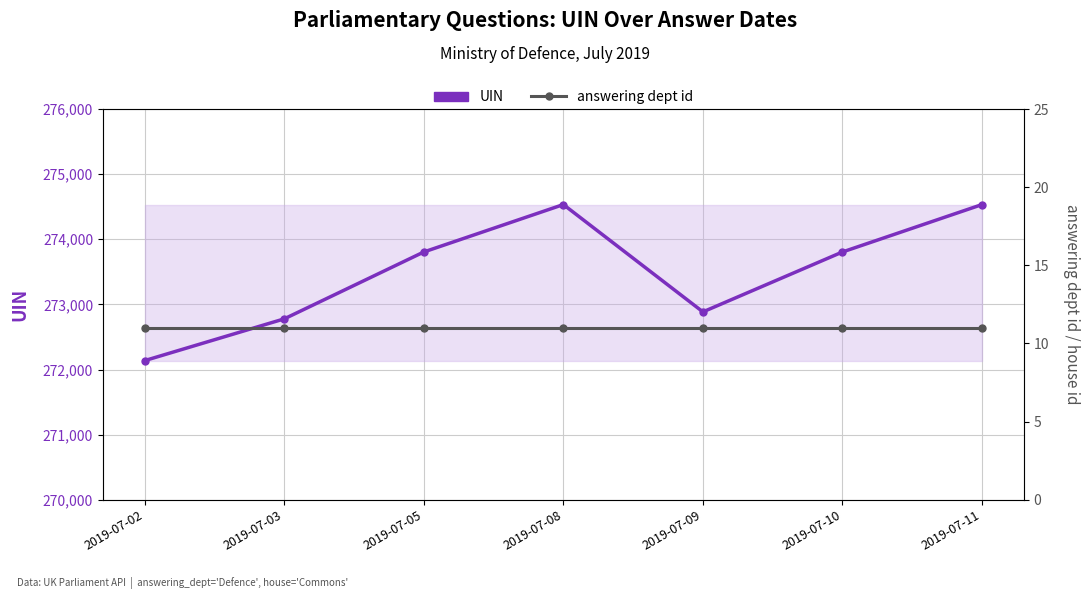

Reading right to left, list all the values displayed in this chart.

UIN: 274533	273805	272885	274533	273805	272778	272137
answering dept id: 11	11	11	11	11	11	11